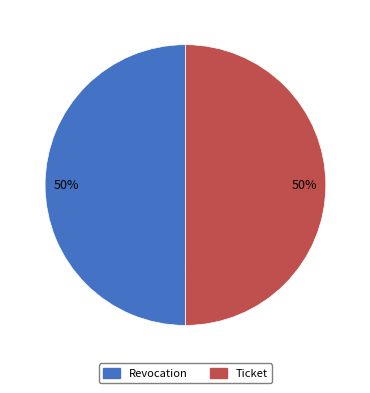

What percentage is the Ticket slice, to the nearest percent?

50%